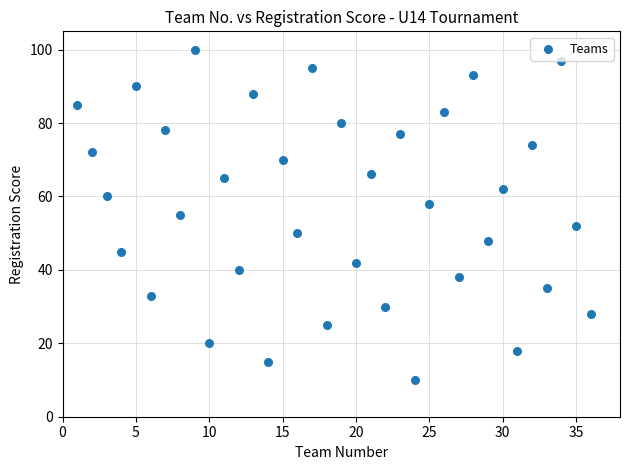

What is the range of X values (max minus min)?

35